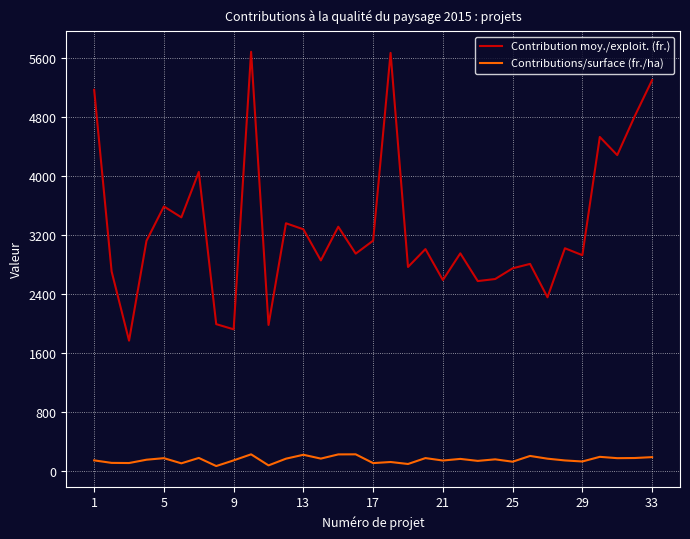

Rank the series by their average value, from lowest to highest.

Contributions/surface (fr./ha), Contribution moy./exploit. (fr.)